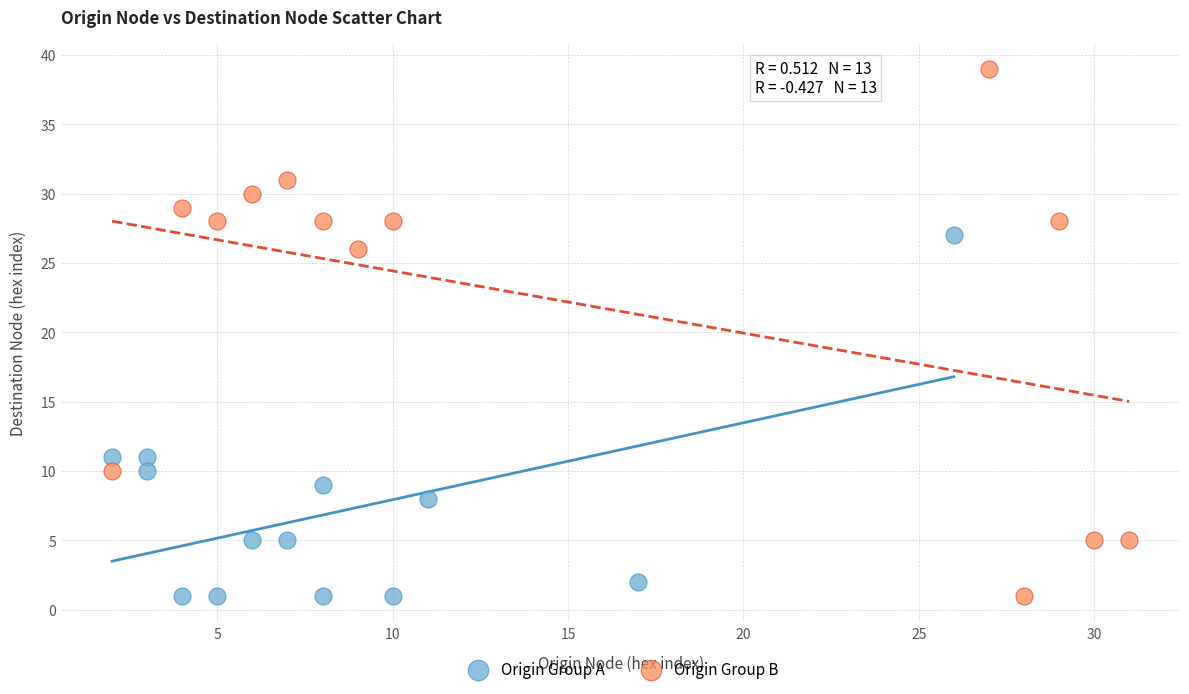

Which series reaches the maximum Y coordinate?

Origin Group B